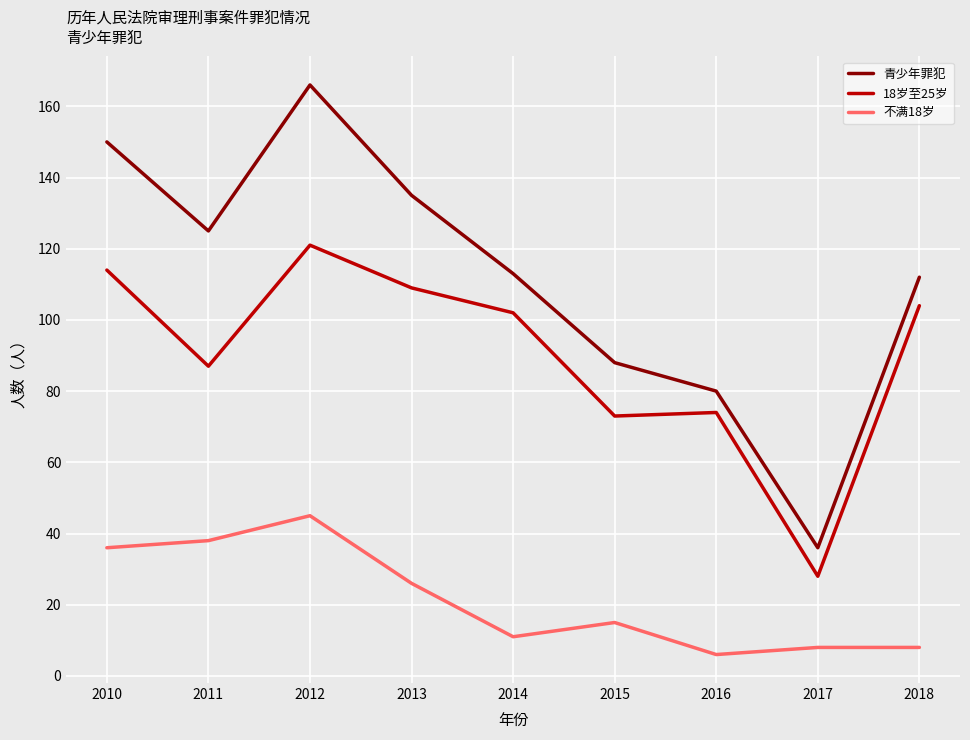

At which category does 不满18岁 reach its first local valley?

2014